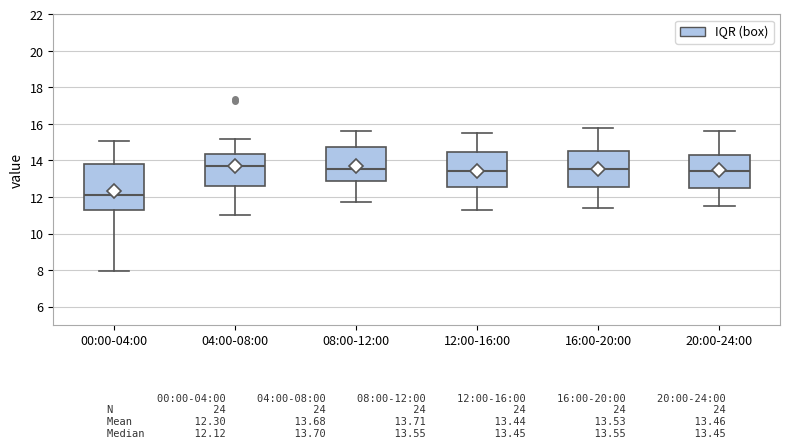

Comparing the boxes themselves (not the whiskers), which one is the tallest?

00:00-04:00